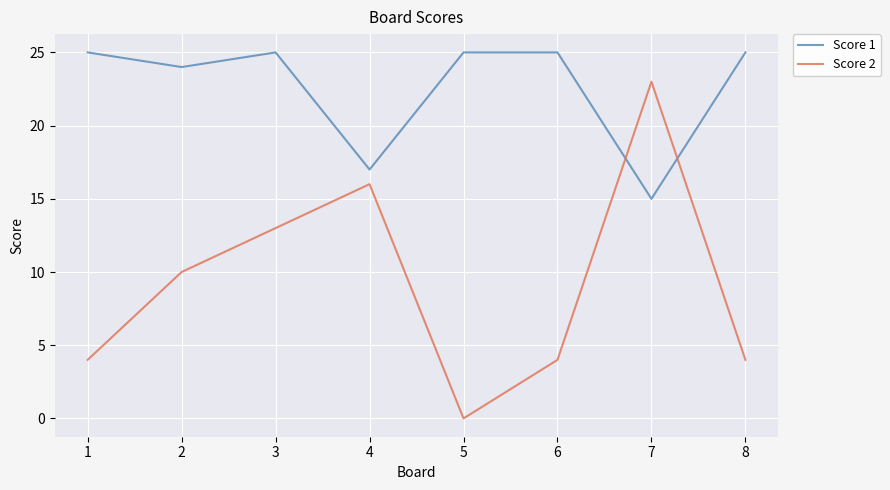

What is the total value across all series at 7?

38